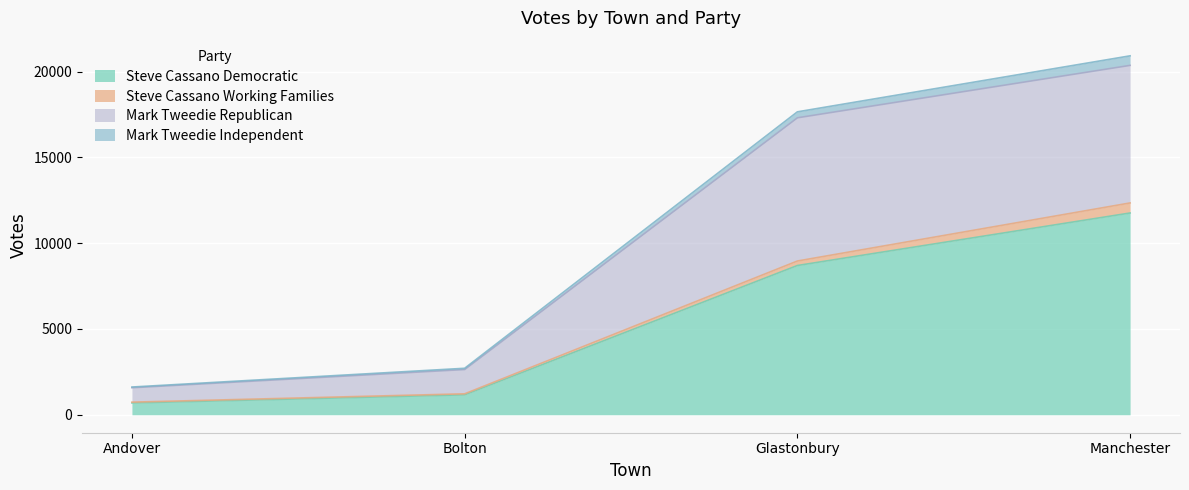

How many data points does each series have?

4